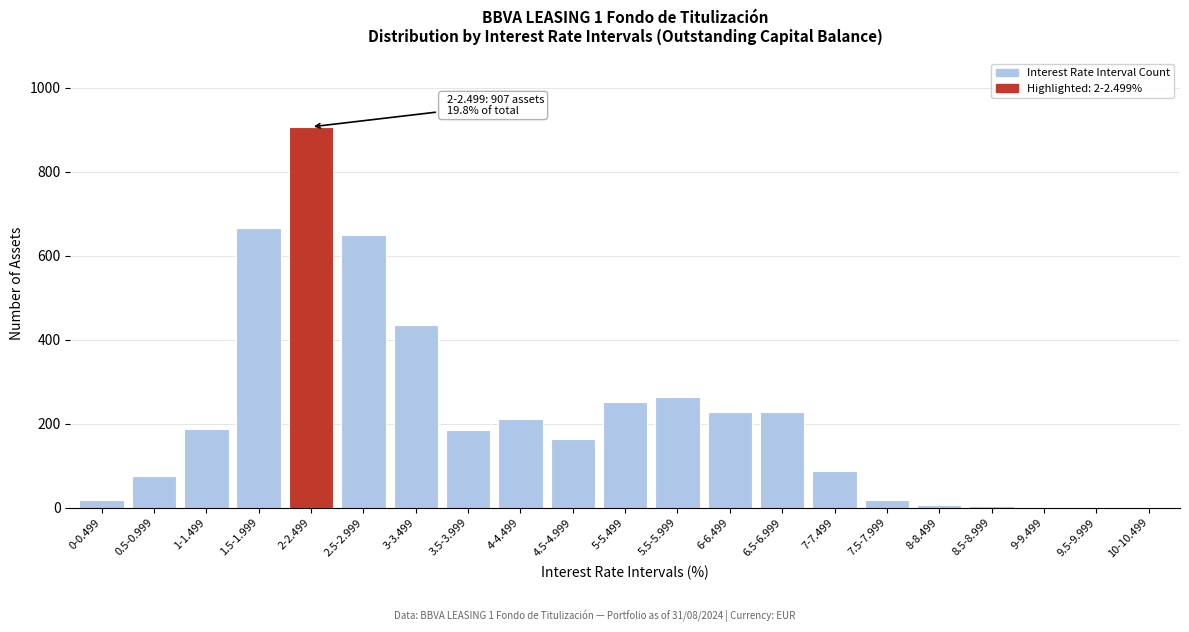

At which category does the chart reach its peak across all series?

2-2.499